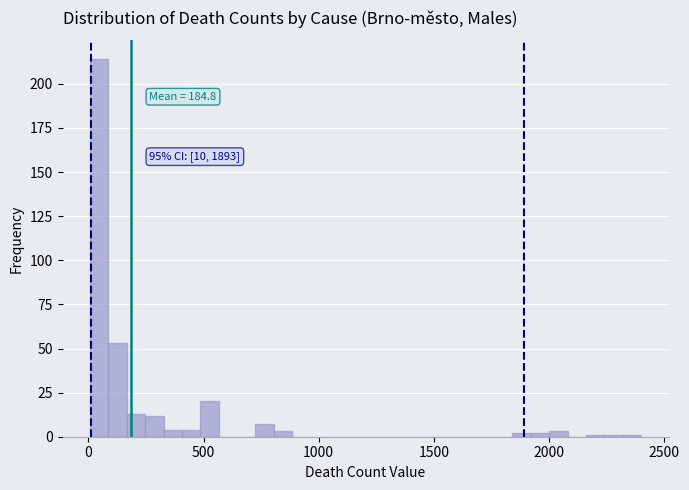

Read against the x-axis, roughly where is the centre of the tallest bar?

50